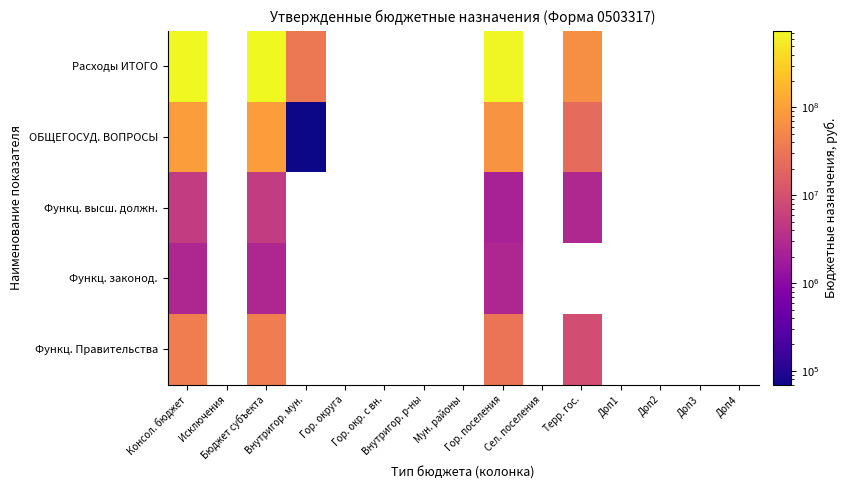

Which category has the highest value across all series?

Консол. бюджет